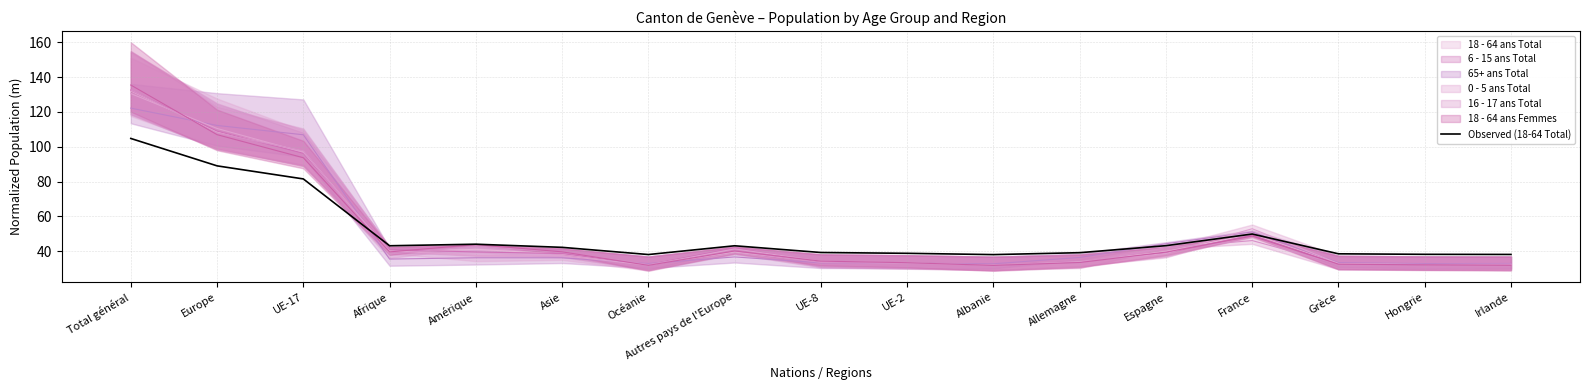

List the labels in order of value, smallest first.

Albanie, Océanie, Irlande, Hongrie, Grèce, UE-2, Allemagne, UE-8, Asie, Autres pays de l'Europe, Afrique, Espagne, Amérique, France, UE-17, Europe, Total général